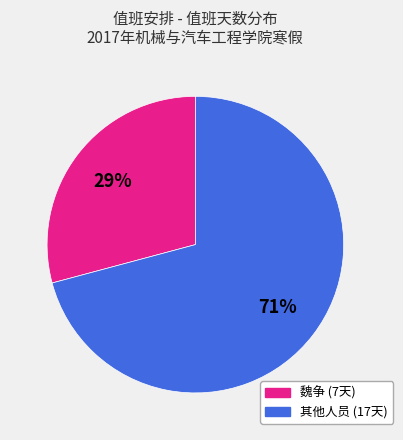

Does any single category account for the majority?

Yes